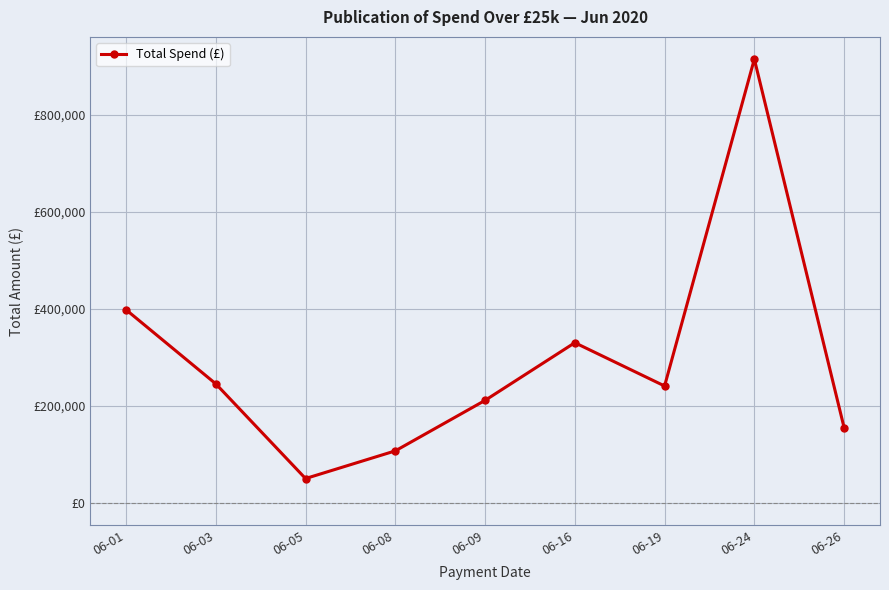

The value at 06-16 is 123155.6. True or false?

False